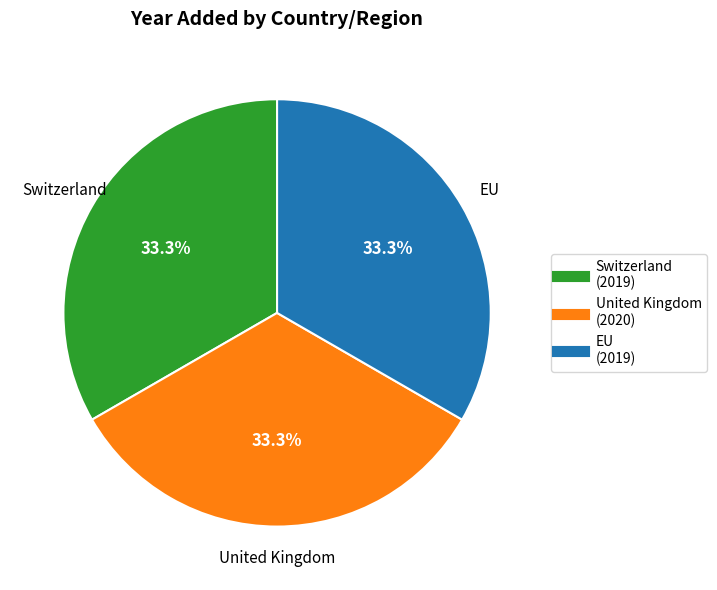

What is the ratio of the value at United Kingdom to the value at Switzerland?

1.0